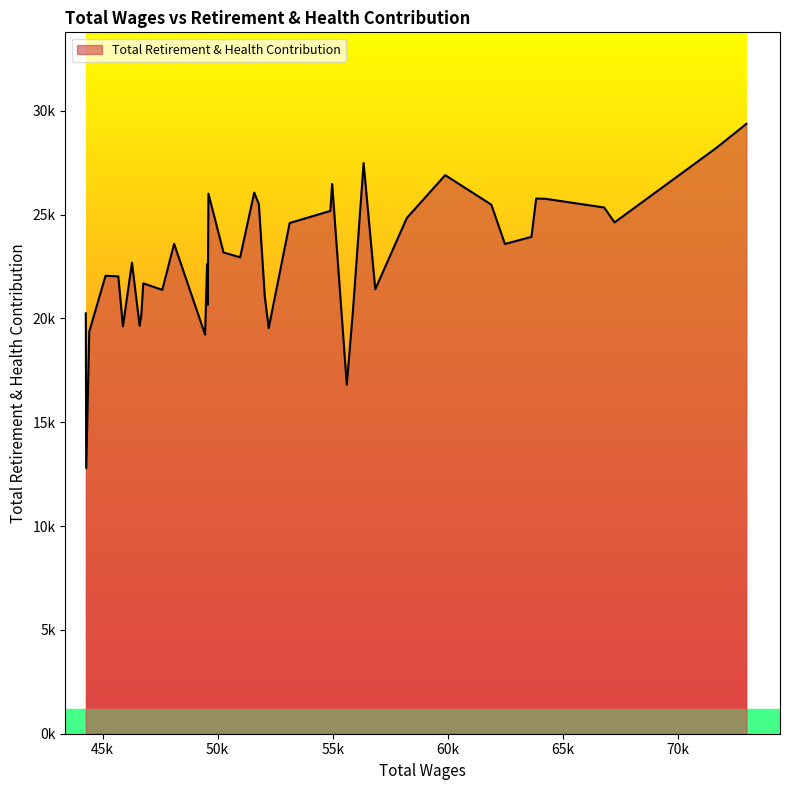

Is this an area chart (filled region under the line)?

Yes